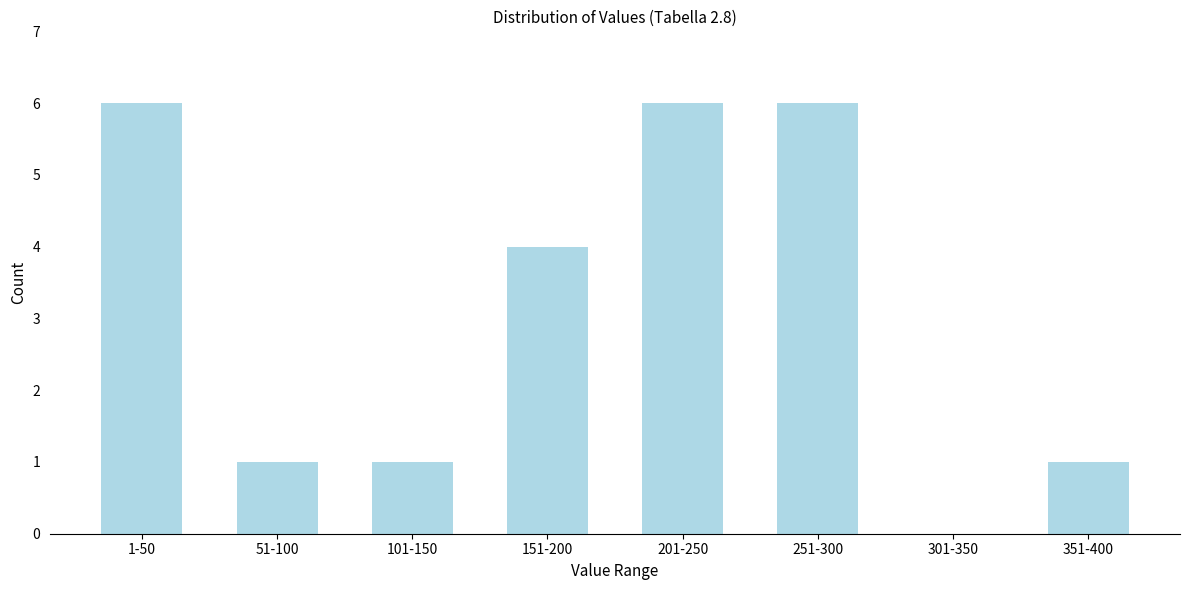

Reading left to right, transcribe all the data shown in this chart.

1-50=6	51-100=1	101-150=1	151-200=4	201-250=6	251-300=6	301-350=0	351-400=1